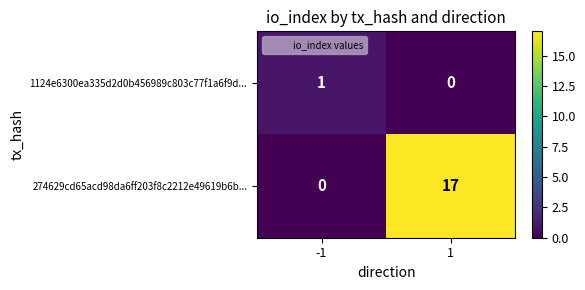

True or false: 1124e6300ea335d2d0b456989c803c77f1a6f9d... has a value of 1 at -1.

True